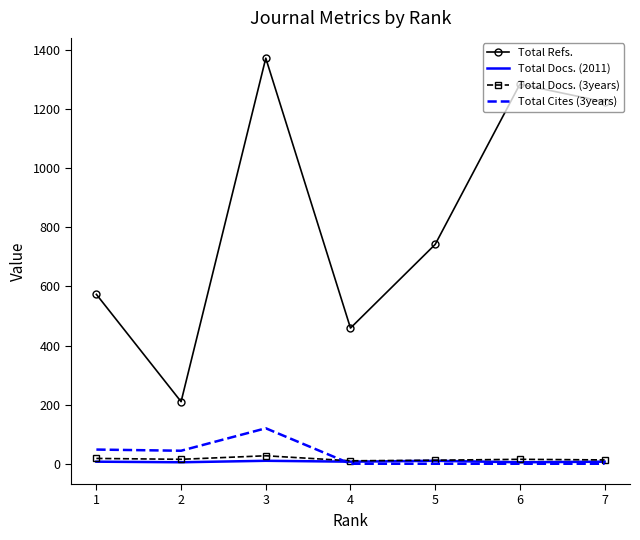

The value of Total Cites (3years) at 5 is 48. True or false?

False